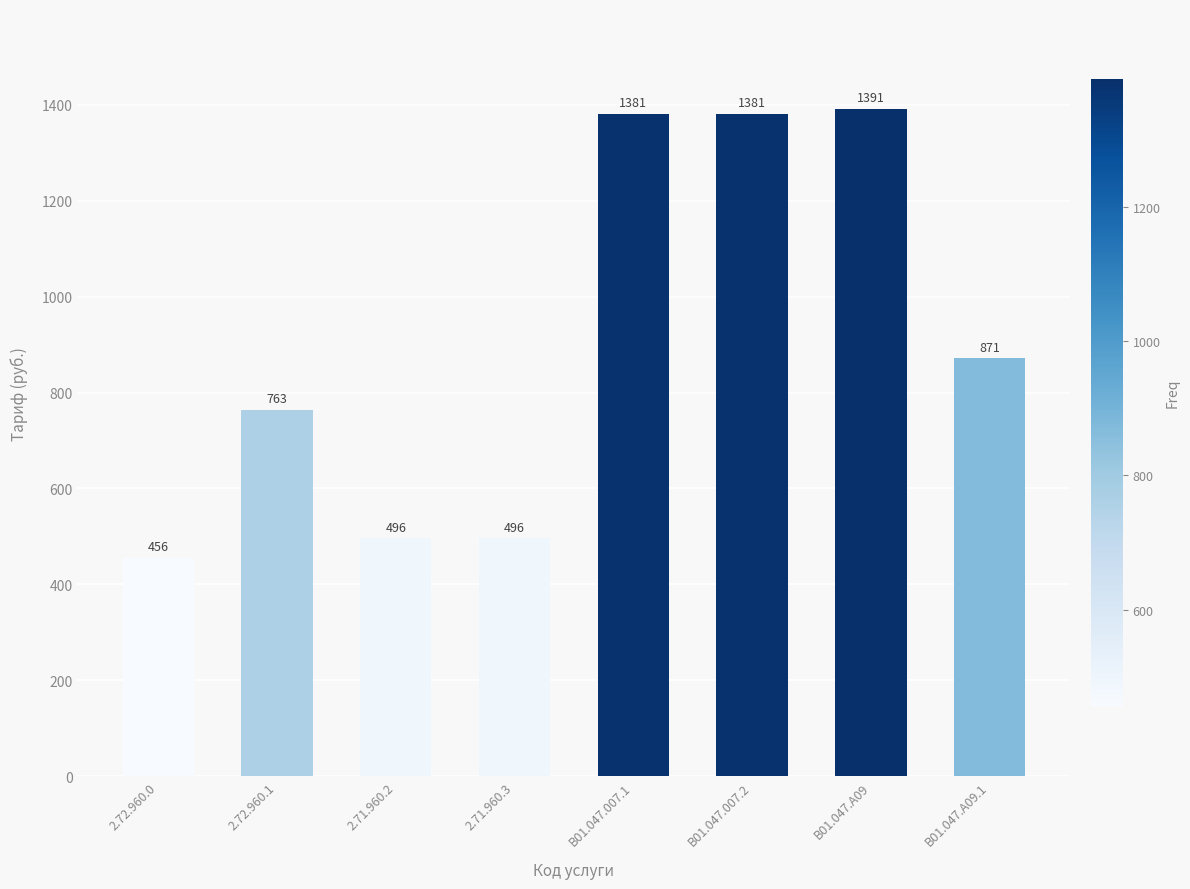

At which label does the data first exceed 871?

B01.047.007.1